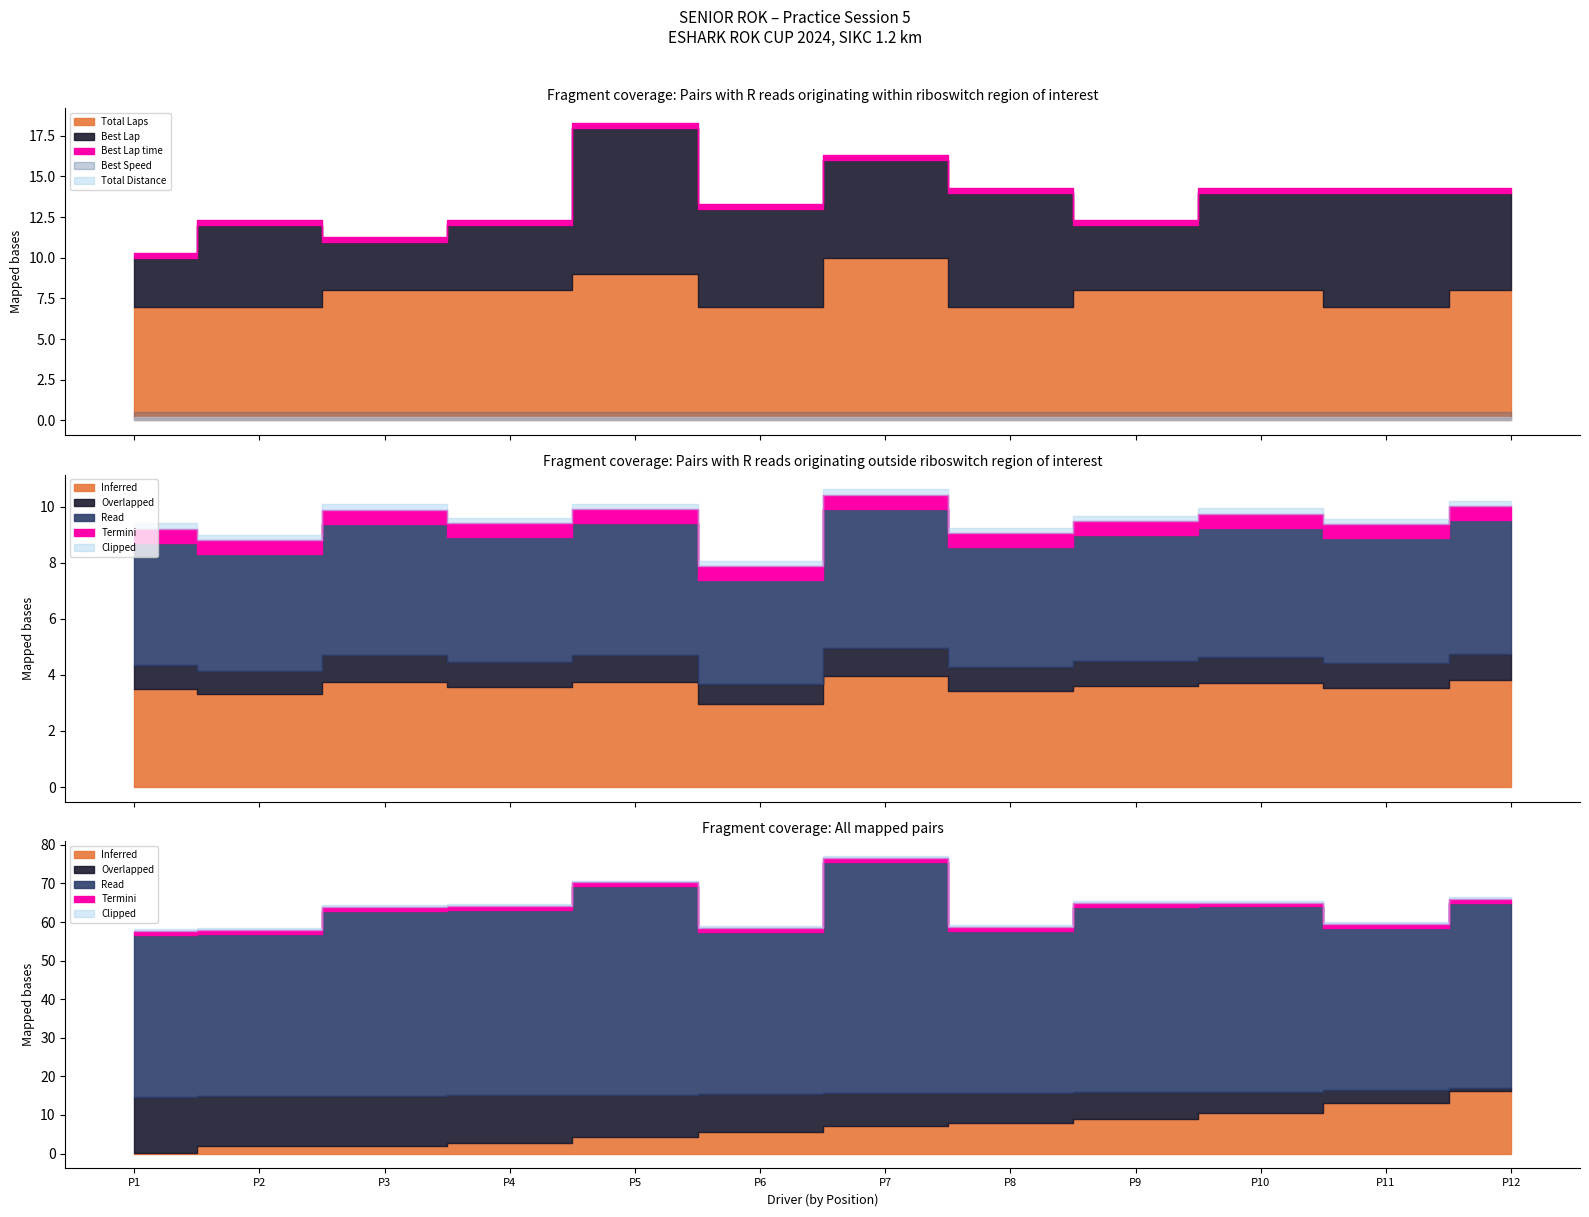

How many values in the Total Laps series exceed 8?

2